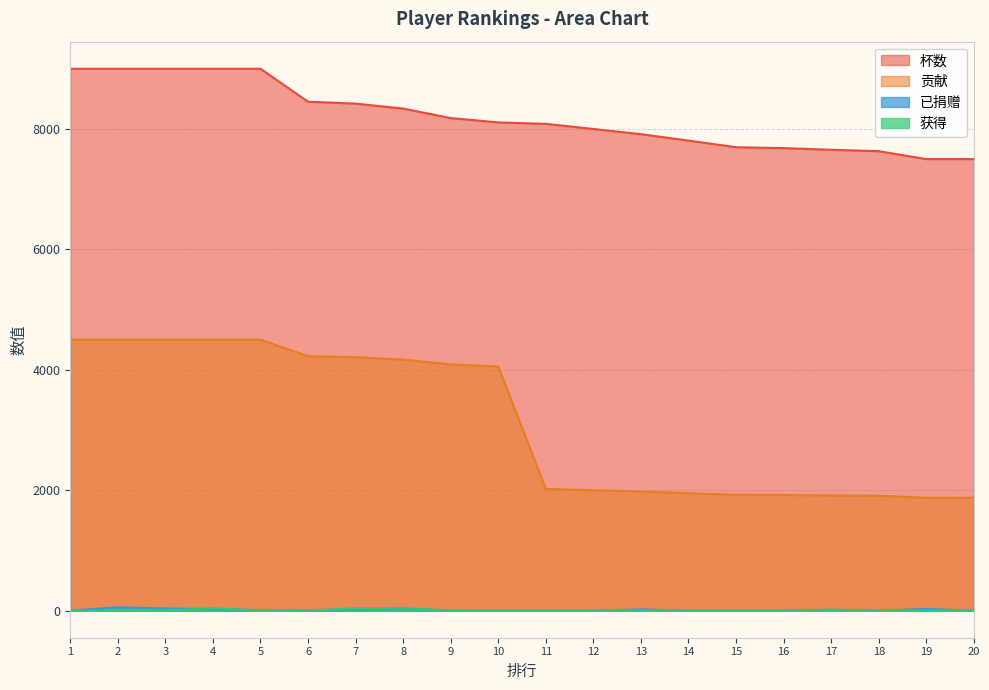

Between 12 and 6, which is larger?

6